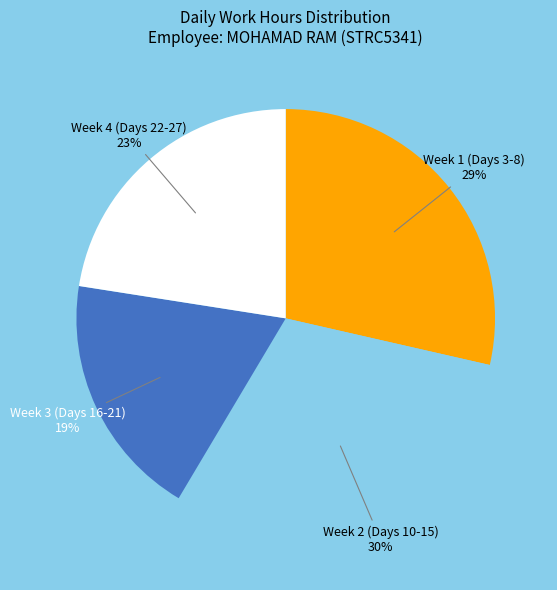

To the nearest percent, what is the difference between the Week 1 (Days 3-8) and Week 3 (Days 16-21) slice percentages?

10%